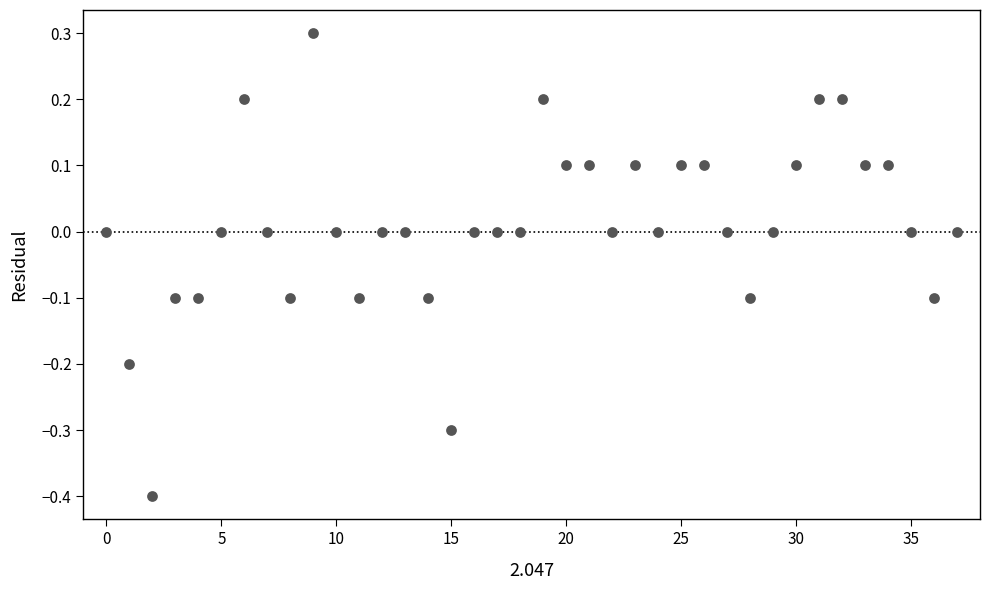

What is the range of Y values (max minus min)?

0.7